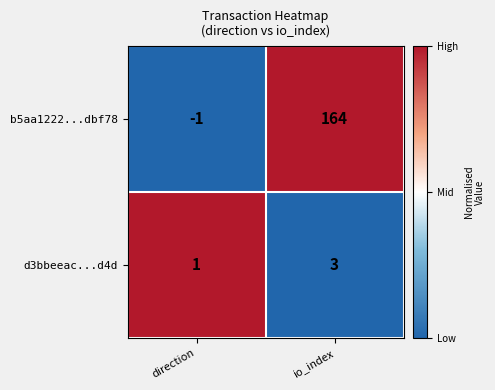

Reading left to right, list all the values displayed in this chart.

b5aa1222...dbf78: -1	164
d3bbeeac...d4d: 1	3